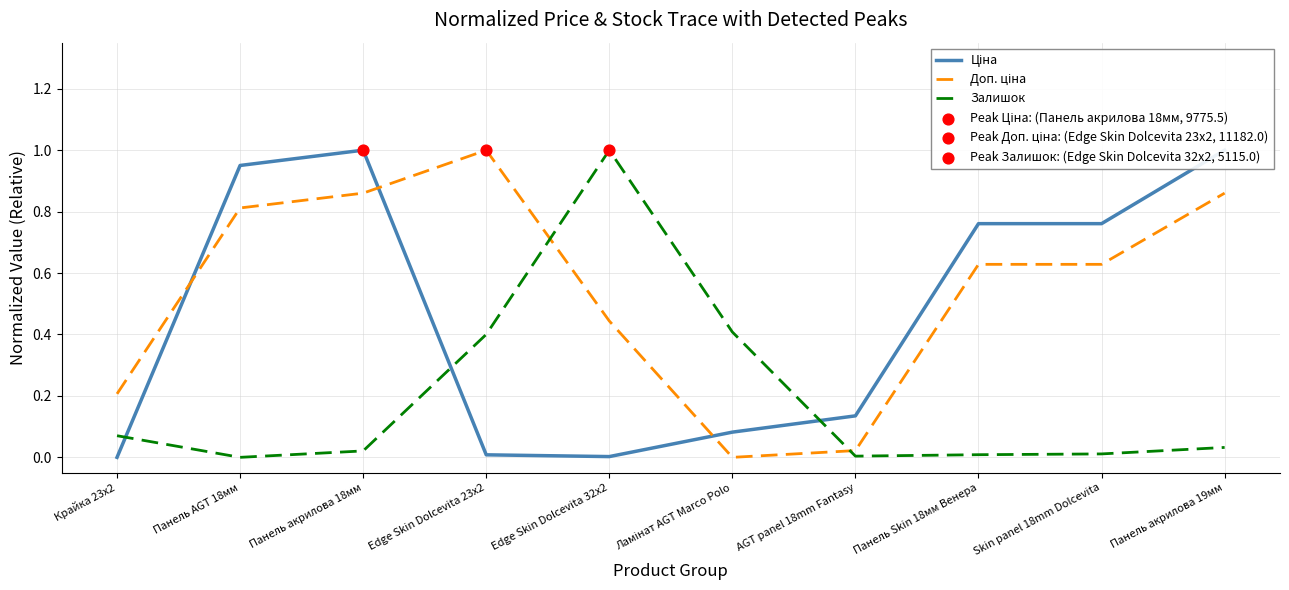

What are all the series names shown in the legend?

Ціна, Доп. ціна, Залишок